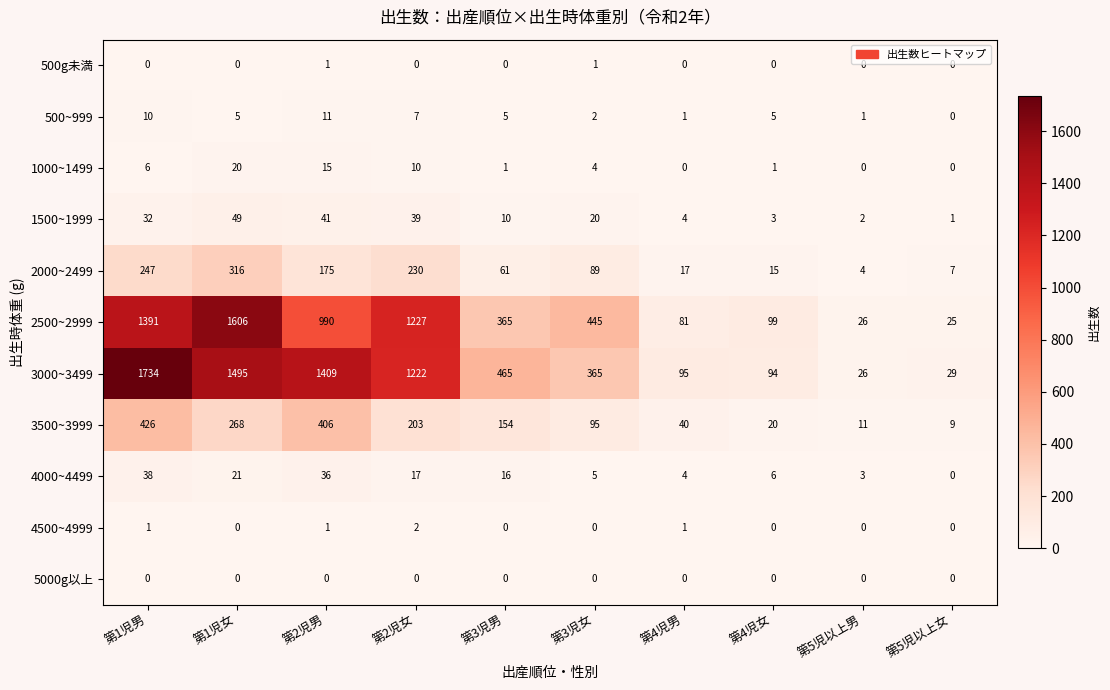

The value of 2000~2499 at 第1児男 is 247. True or false?

True